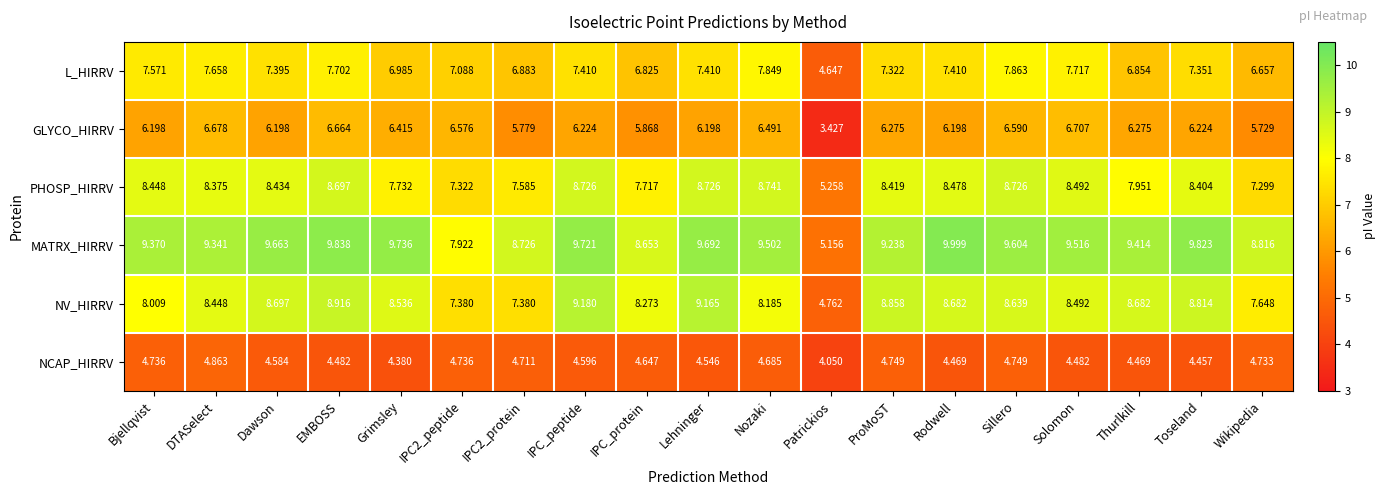

At which category is the sum across all series the highest?

EMBOSS